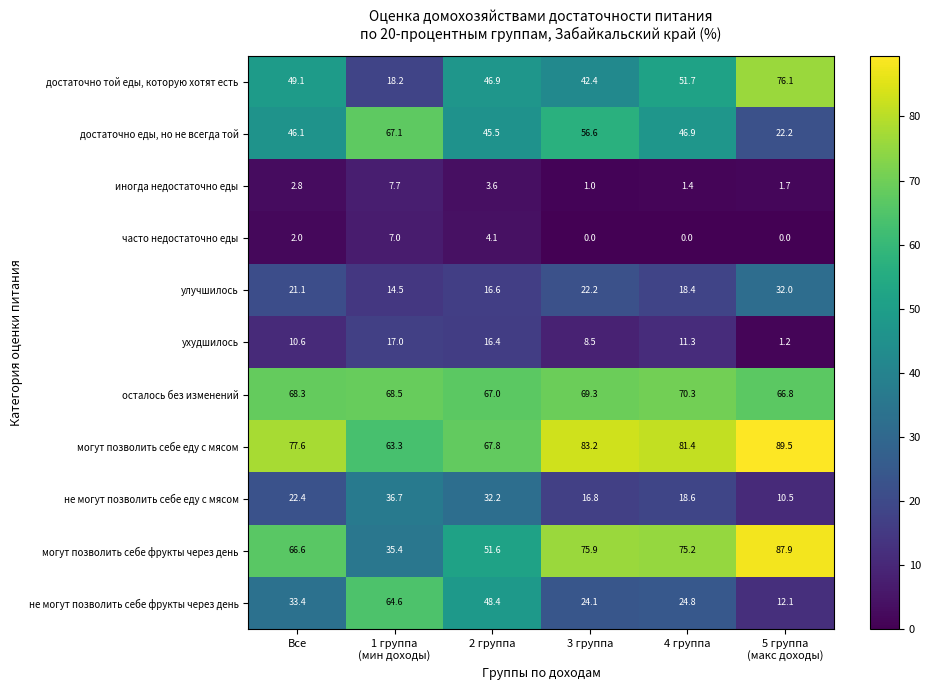

Is it true that могут позволить себе фрукты через день equals 51.6 at 4 группа?

False